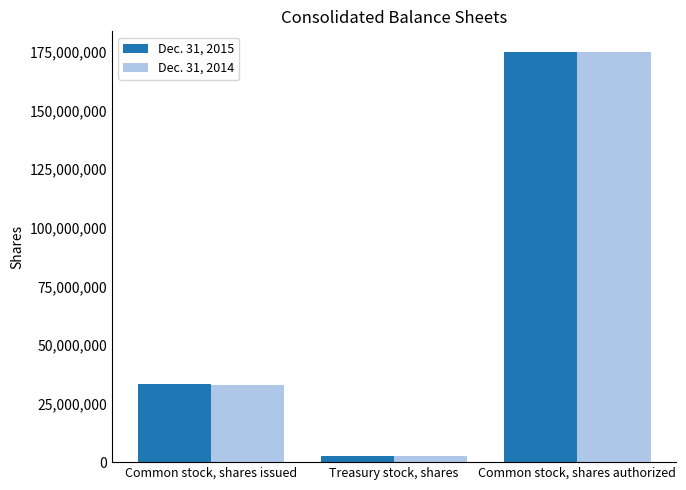

Is the value of Dec. 31, 2014 at Common stock, shares issued greater than the value of Dec. 31, 2015 at Treasury stock, shares?

Yes